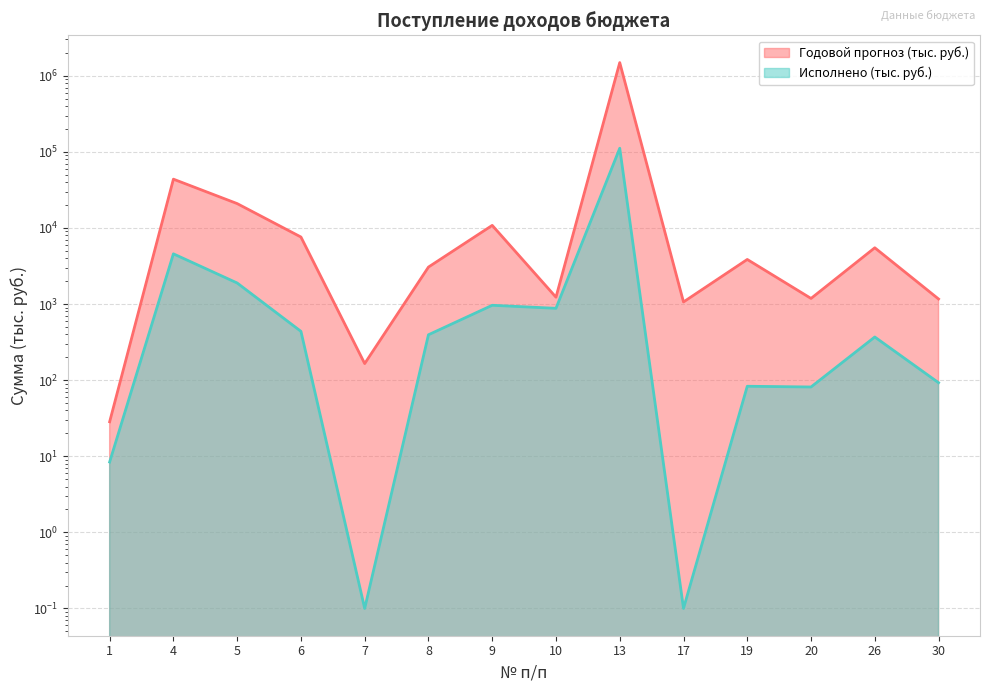

At 30, list the series in order from largest to smallest.

Годовой прогноз (тыс. руб.), Исполнено (тыс. руб.)